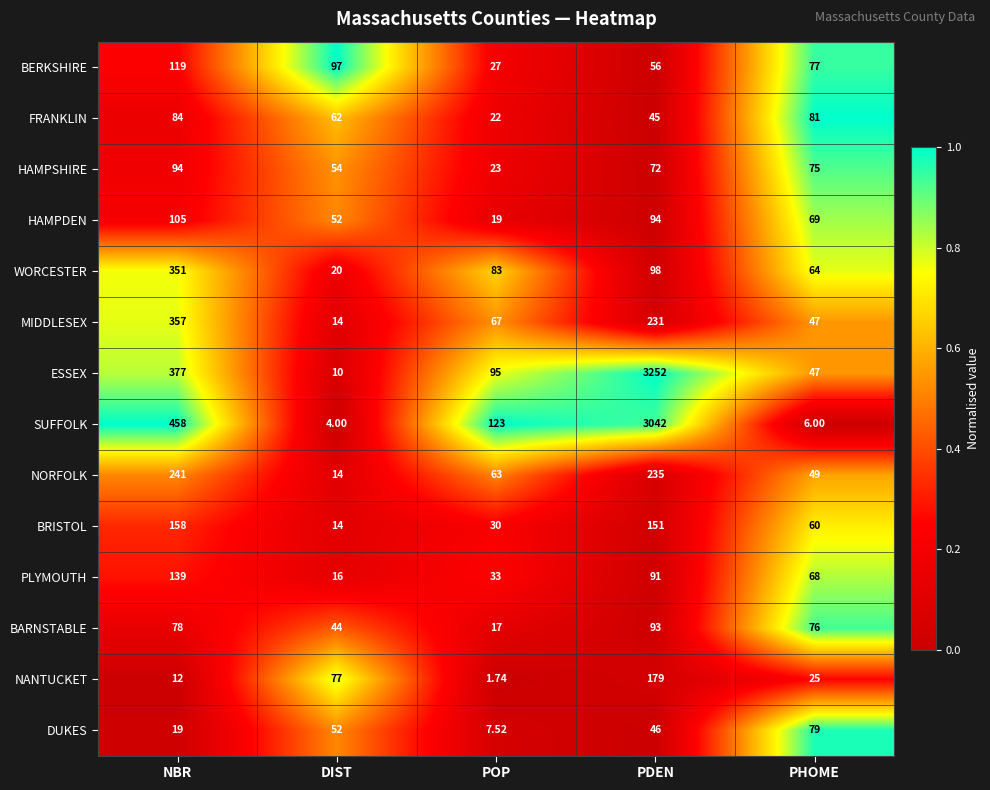

Between DIST and PDEN, which series saw the biggest shift?

ESSEX